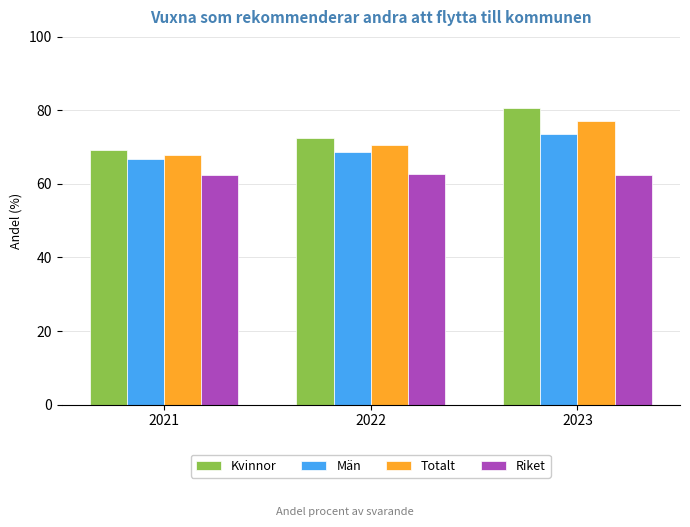

What is the sum of the Män values at 2022 and 2021?

135.5